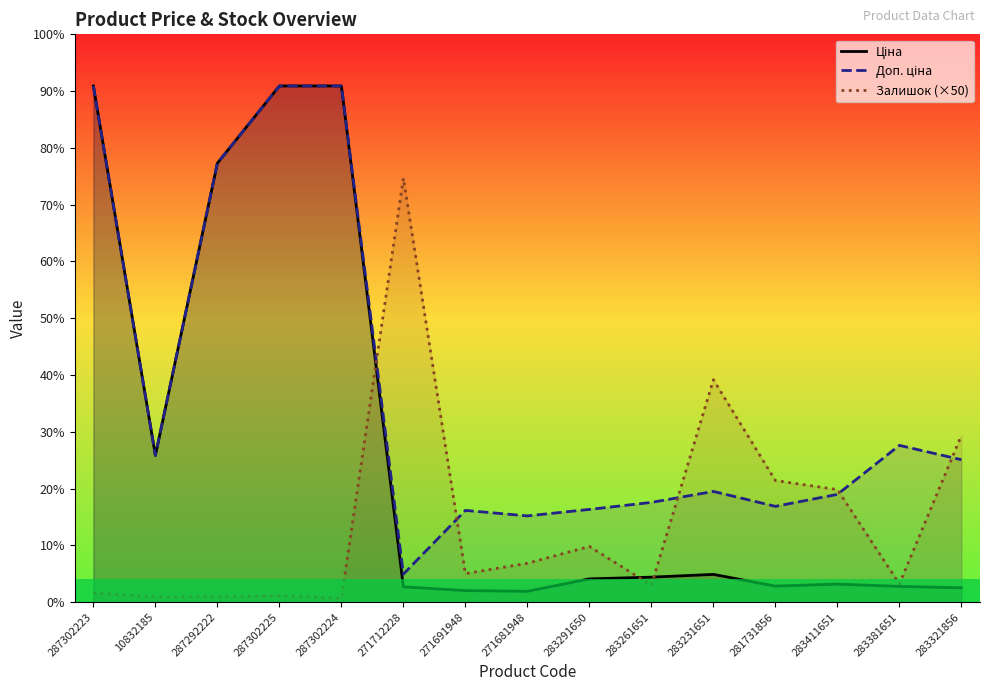

Which series ends up on top after the final intersection of Ціна and Залишок (×50)?

Залишок (×50)